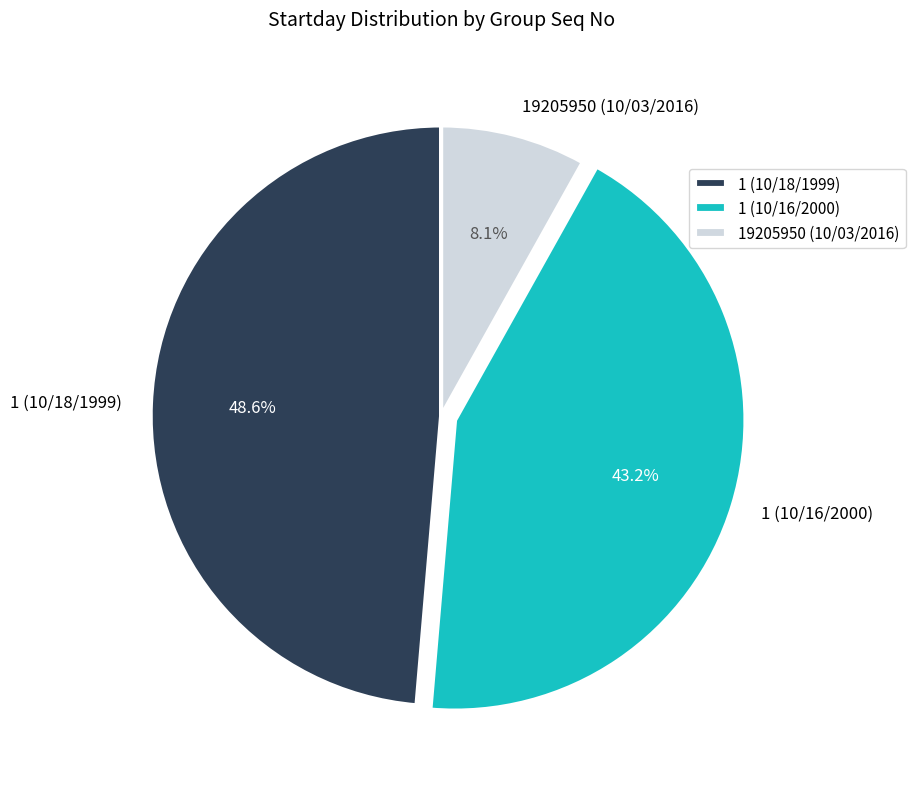

Which category has the smallest portion of the pie?

19205950 (10/03/2016)